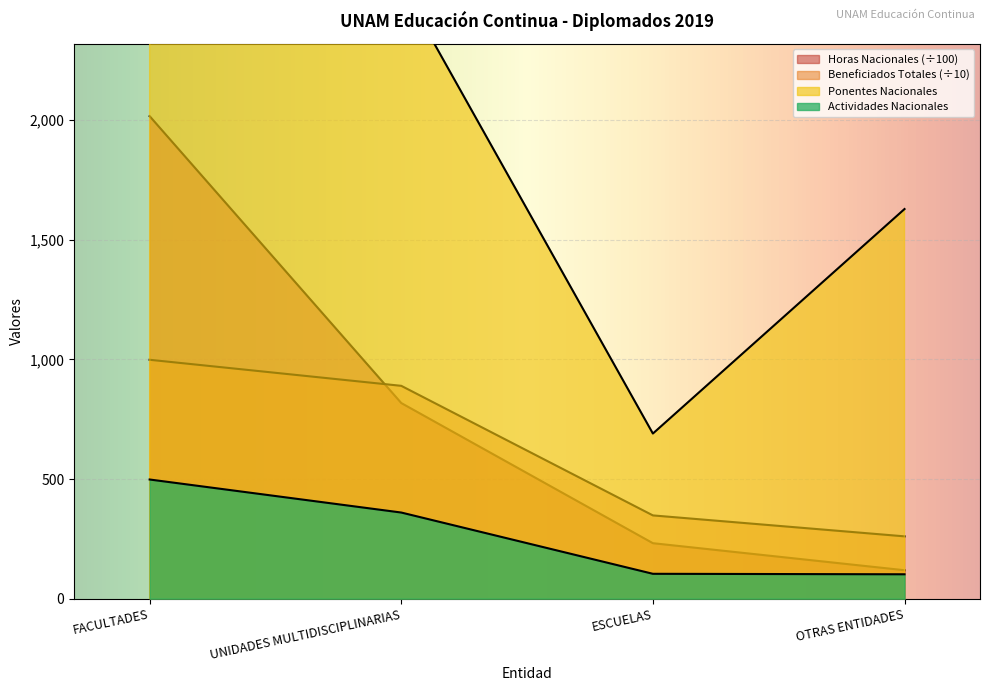

True or false: Nacional (Actividades) has more than 2 interior local peaks.

False